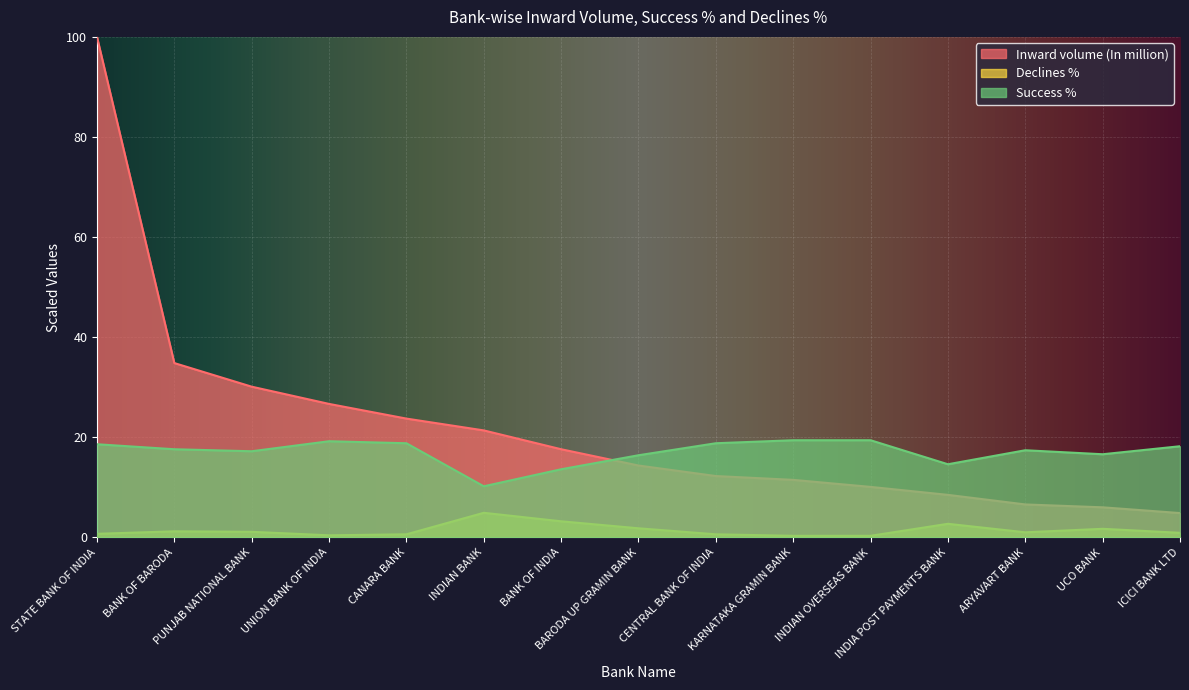

What is the sum of the Declines % values at KARNATAKA GRAMIN BANK and STATE BANK OF INDIA?

1.0